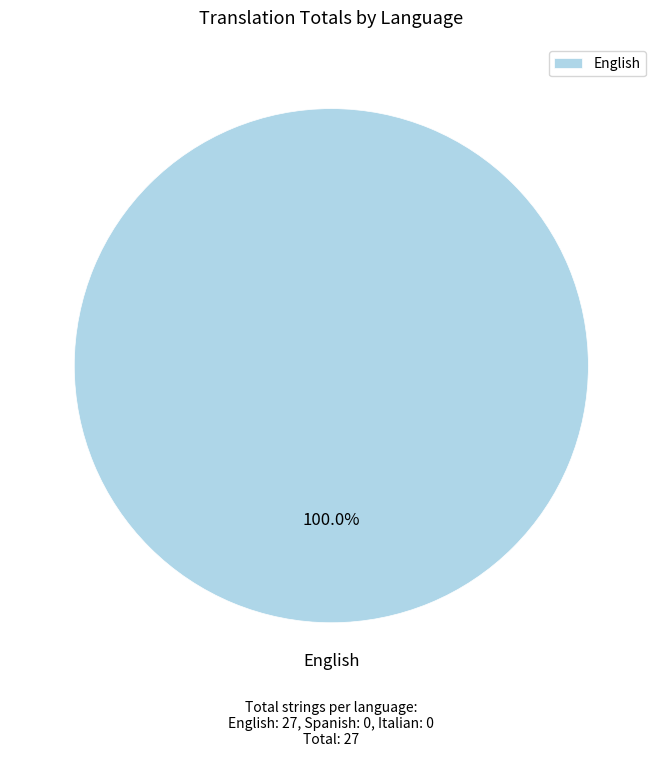

Which slice represents more than half of the pie?

English